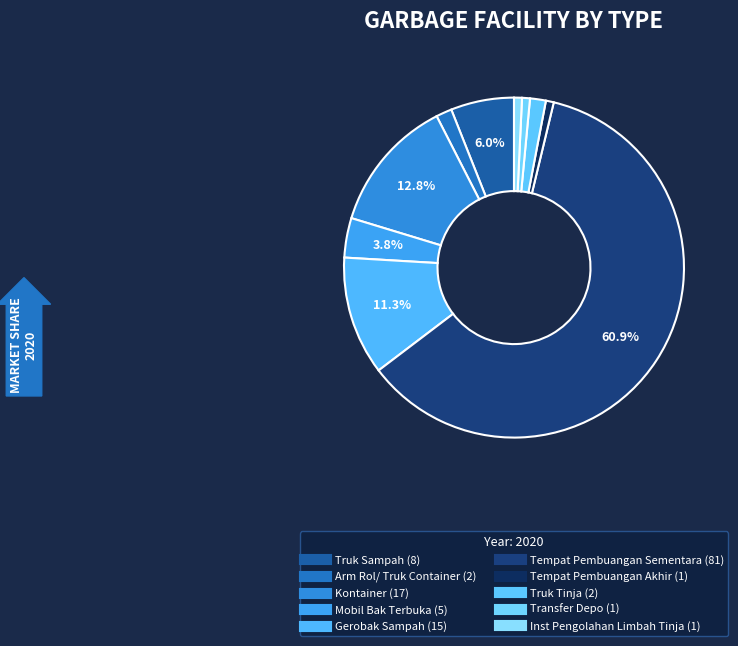

The Truk Tinja slice represents 14% of the pie. True or false?

False